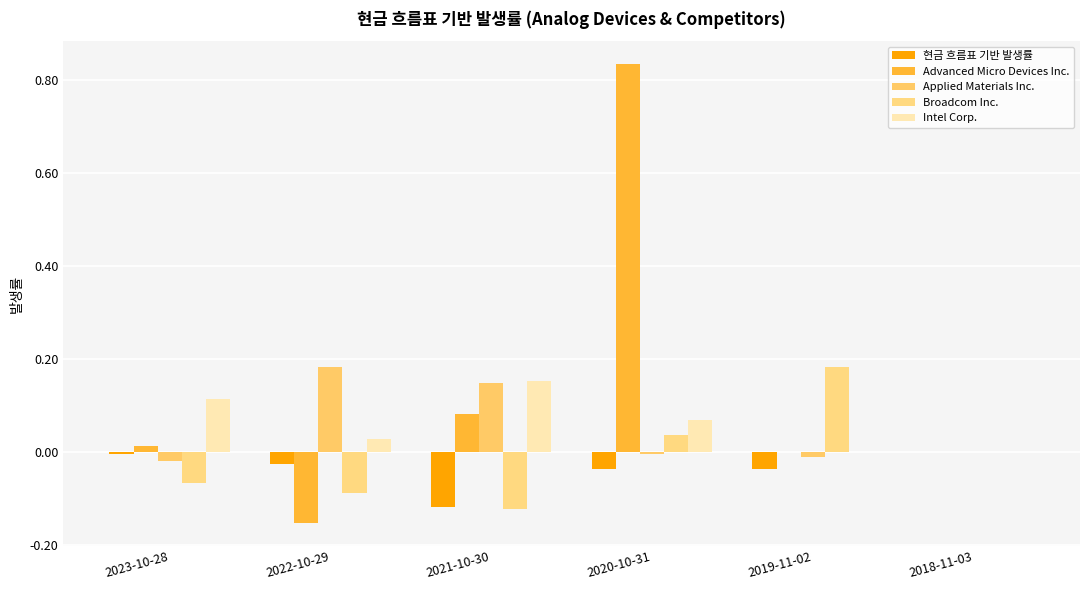

What is the difference between the Advanced Micro Devices Inc. values at 2023-10-28 and 2021-10-30?

0.1